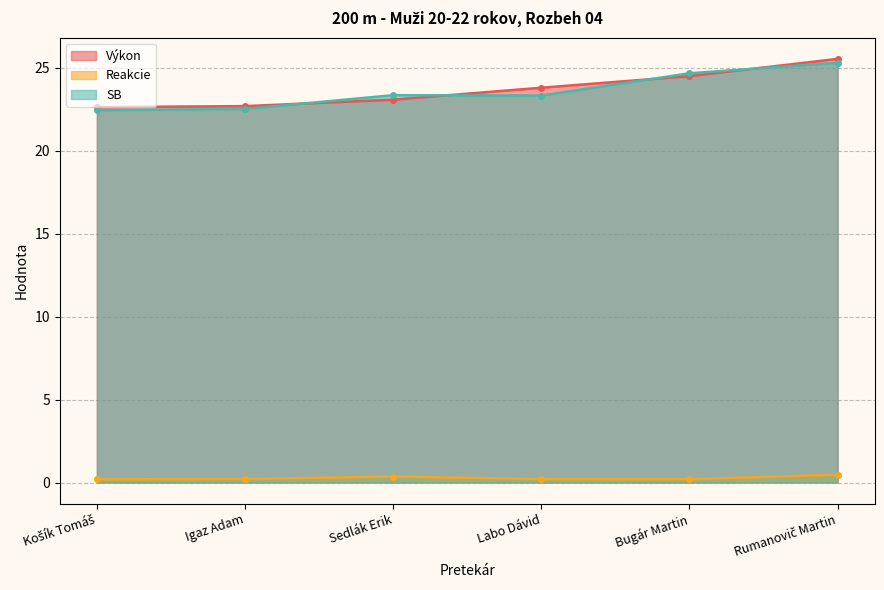

What is the label of the 3rd point from the right?

Labo Dávid